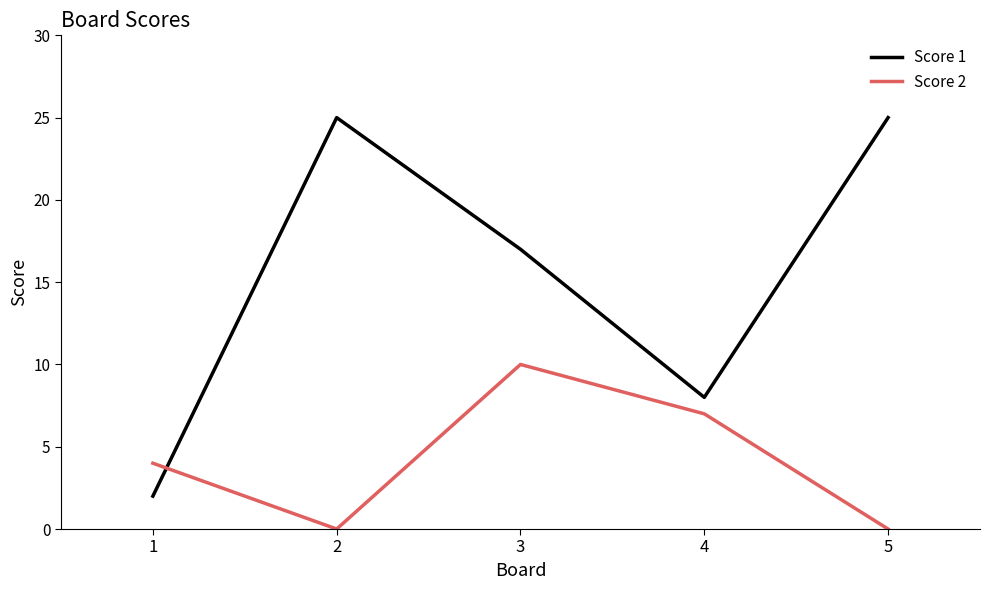

At which label does Score 1 first exceed 17?

2